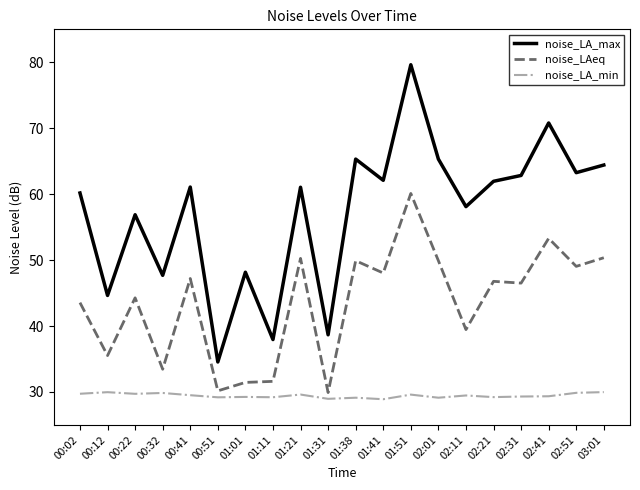

What is the total value across all series at 01:11?

98.8